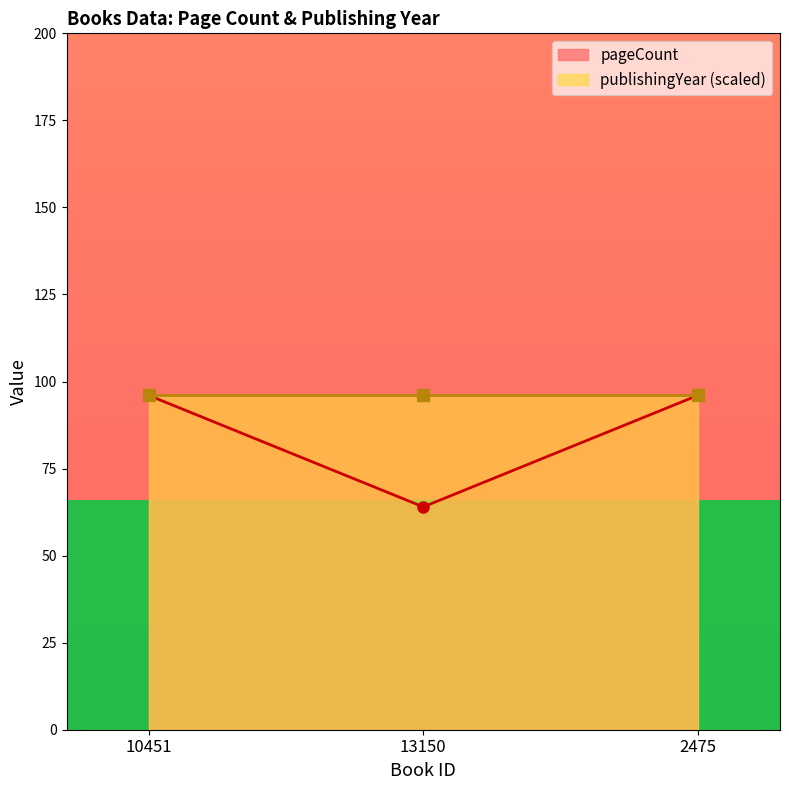

What is the difference between the maximum and minimum values?

32